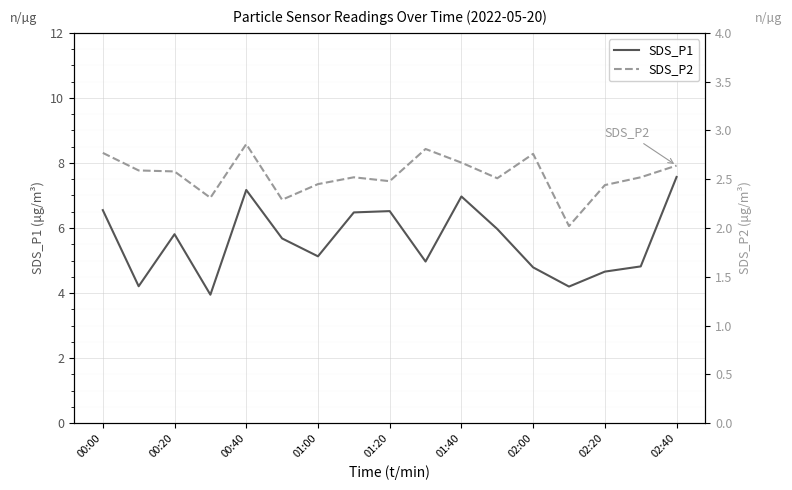

True or false: SDS_P1 and SDS_P2 intersect in this chart.

False